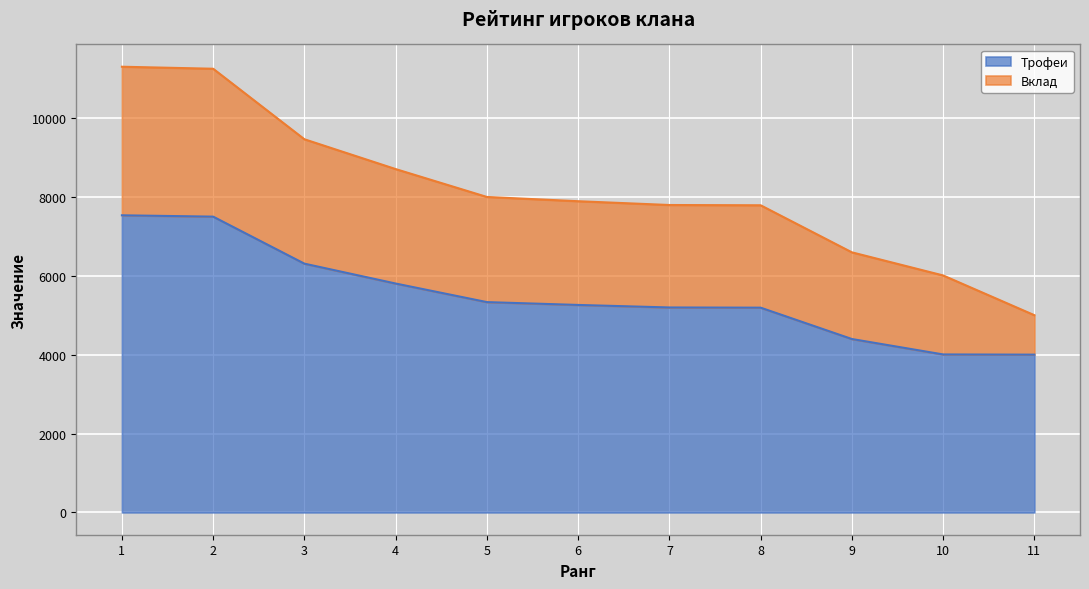

What value does the Трофеи series have at 9, to the nearest 10?

4400